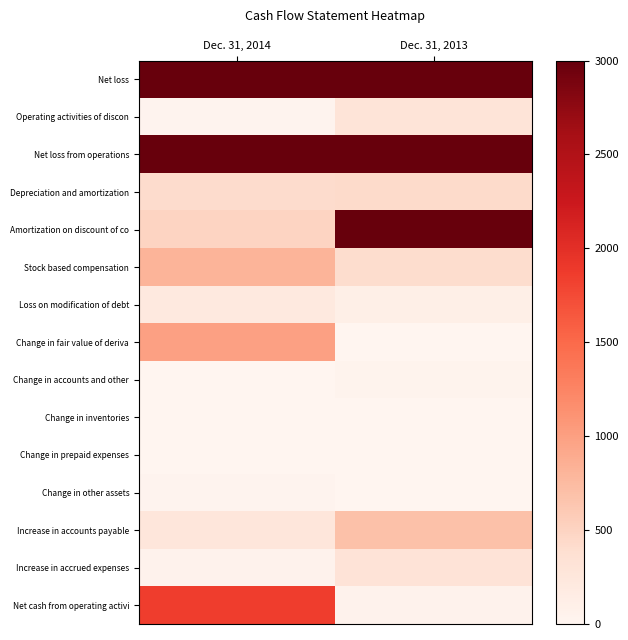

Reading left to right, what are all the values shown in this chart?

Net loss: Dec. 31, 2014=3000.0	Dec. 31, 2013=3000.0
Operating activities of discon: Dec. 31, 2014=28.1	Dec. 31, 2013=299.0
Net loss from operations: Dec. 31, 2014=3000.0	Dec. 31, 2013=3000.0
Depreciation and amortization: Dec. 31, 2014=421.8	Dec. 31, 2013=426.5
Amortization on discount of co: Dec. 31, 2014=499.3	Dec. 31, 2013=3000.0
Stock based compensation: Dec. 31, 2014=815.8	Dec. 31, 2013=401.0
Loss on modification of debt: Dec. 31, 2014=212.9	Dec. 31, 2013=108.3
Change in fair value of deriva: Dec. 31, 2014=994.5	Dec. 31, 2013=0.0
Change in accounts and other: Dec. 31, 2014=4.3	Dec. 31, 2013=44.4
Change in inventories: Dec. 31, 2014=4.3	Dec. 31, 2013=4.3
Change in prepaid expenses: Dec. 31, 2014=2.3	Dec. 31, 2013=1.1
Change in other assets: Dec. 31, 2014=25.5	Dec. 31, 2013=11.6
Increase in accounts payable: Dec. 31, 2014=269.1	Dec. 31, 2013=682.0
Increase in accrued expenses: Dec. 31, 2014=50.0	Dec. 31, 2013=308.0
Net cash from operating activi: Dec. 31, 2014=1862.2	Dec. 31, 2013=57.1